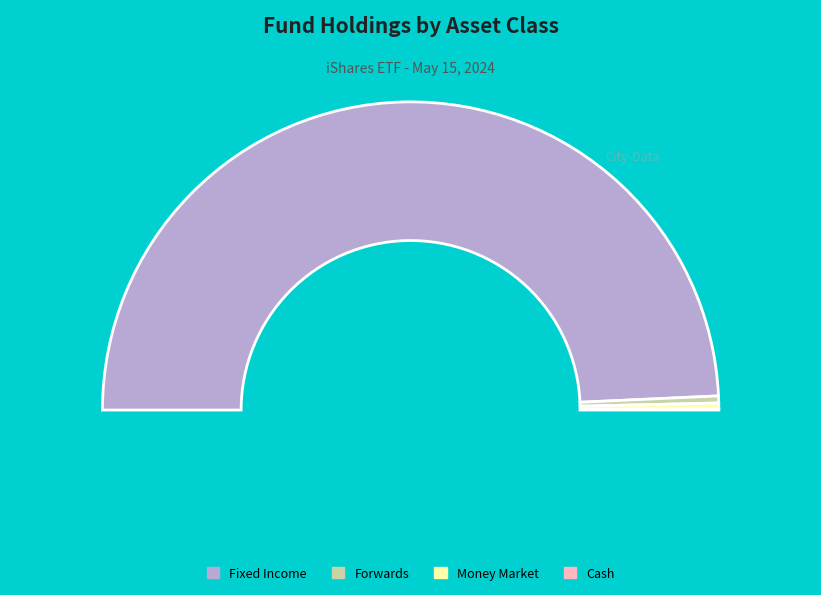

Does Forwards account for over 50% of the chart?

No